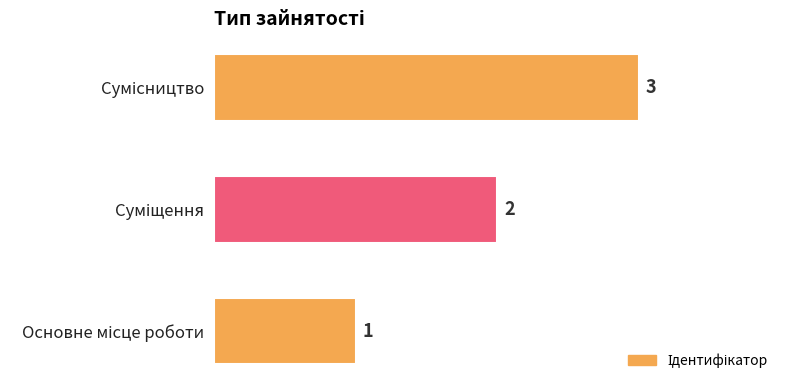

What is the greatest value displayed?

3